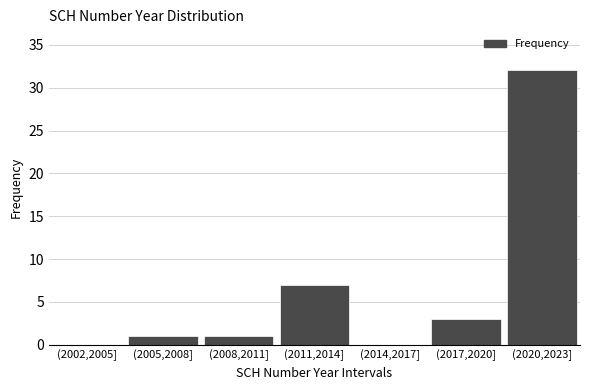

Reading right to left, what are all the values shown in this chart?

(2020,2023]=32	(2017,2020]=3	(2014,2017]=0	(2011,2014]=7	(2008,2011]=1	(2005,2008]=1	(2002,2005]=0